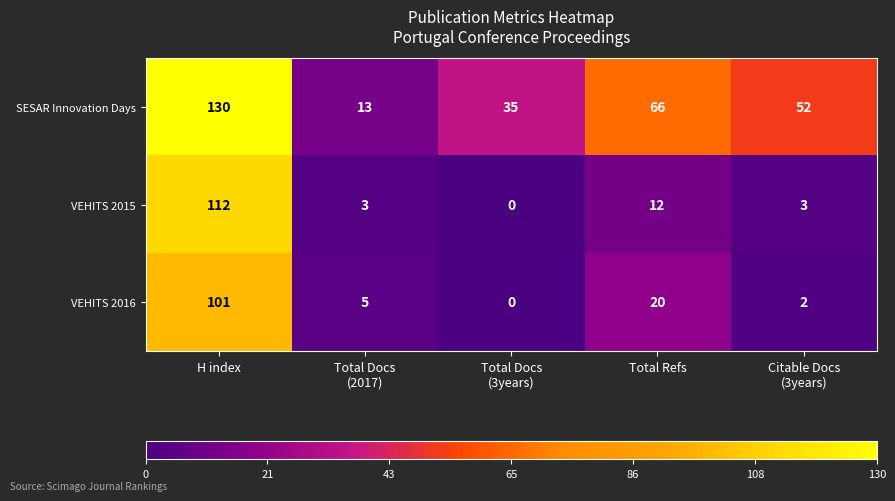

Which series has the largest total across all categories?

SESAR Innovation Days